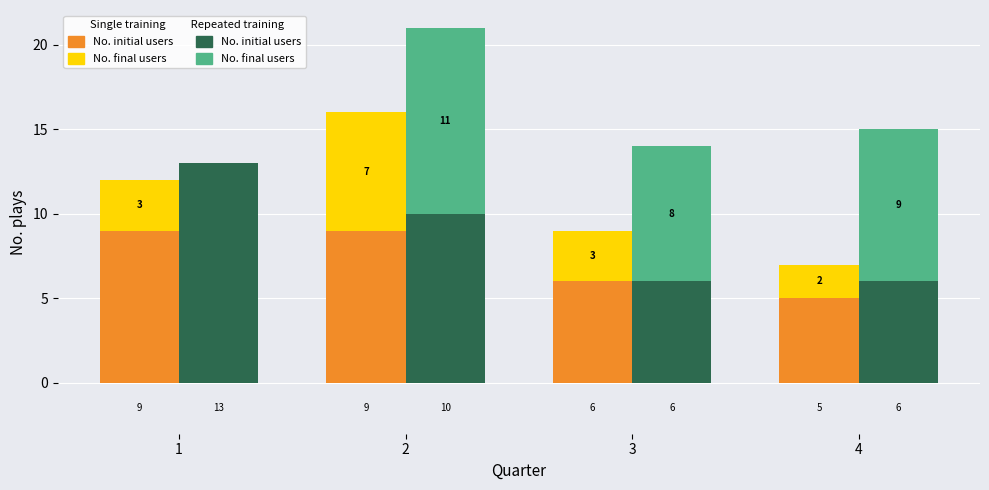

Which category has the lowest value in the No. final users (Run) series?

4